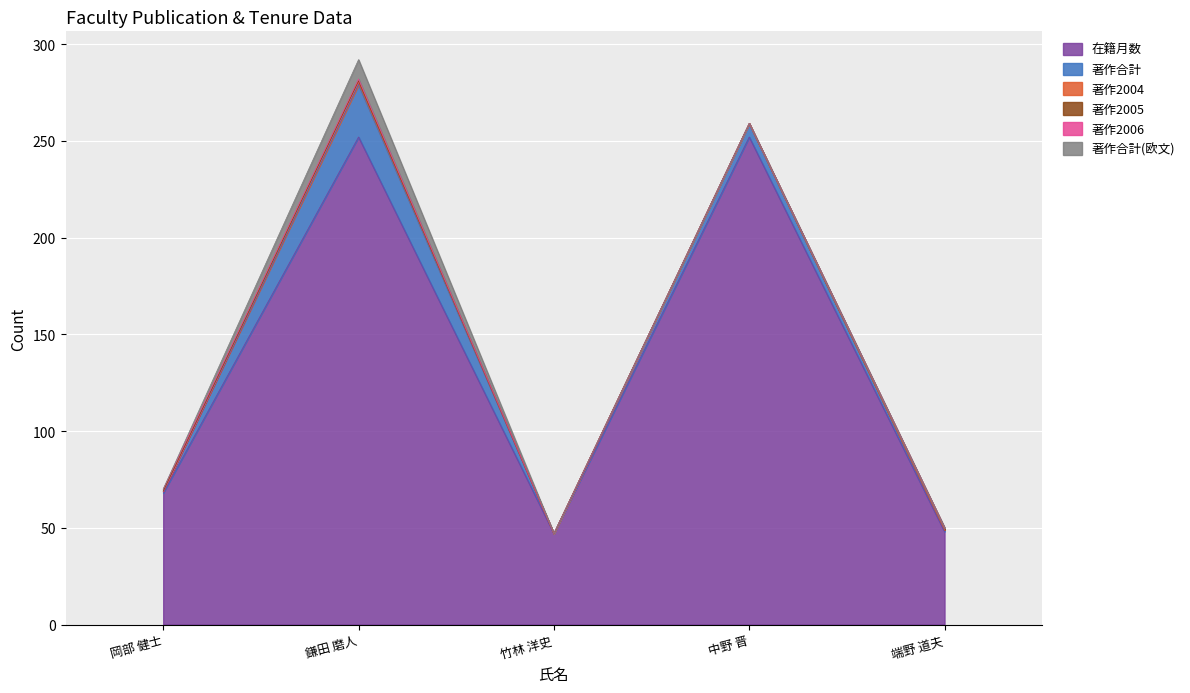

At 岡部 健士, list the series in order from smallest to largest.

著作2004, 著作2005, 著作合計(欧文), 著作合計, 著作2006, 在籍月数